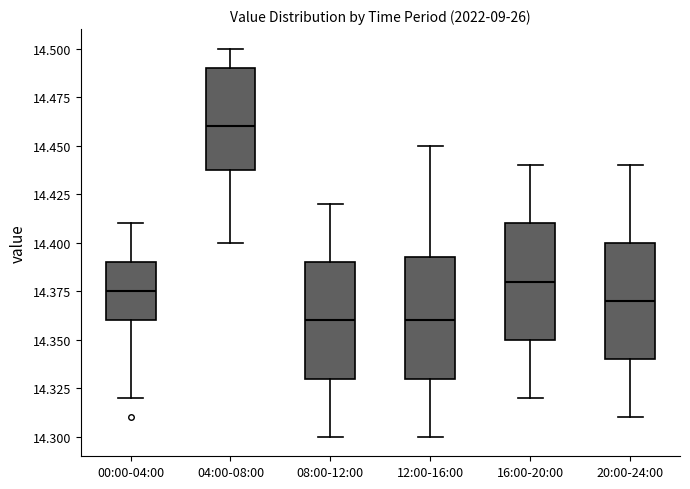

Reading left to right, transcribe this box plot: for each box, give where its median line is, the range the box spans, and where its two whiskers end, as read against the y-axis. The values are not printed on the chart, so give them approximately, as read against the axis.

00:00-04:00: median 14.375, box 14.360 to 14.390, whiskers 14.320 to 14.410
04:00-08:00: median 14.460, box 14.440 to 14.490, whiskers 14.400 to 14.500
08:00-12:00: median 14.360, box 14.330 to 14.390, whiskers 14.300 to 14.420
12:00-16:00: median 14.360, box 14.330 to 14.395, whiskers 14.300 to 14.450
16:00-20:00: median 14.380, box 14.350 to 14.410, whiskers 14.320 to 14.440
20:00-24:00: median 14.370, box 14.340 to 14.400, whiskers 14.310 to 14.440